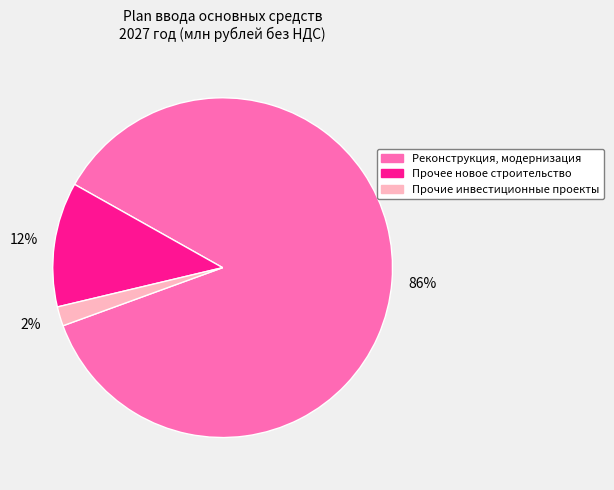

Does Прочее новое строительство represent more than half of the total?

No